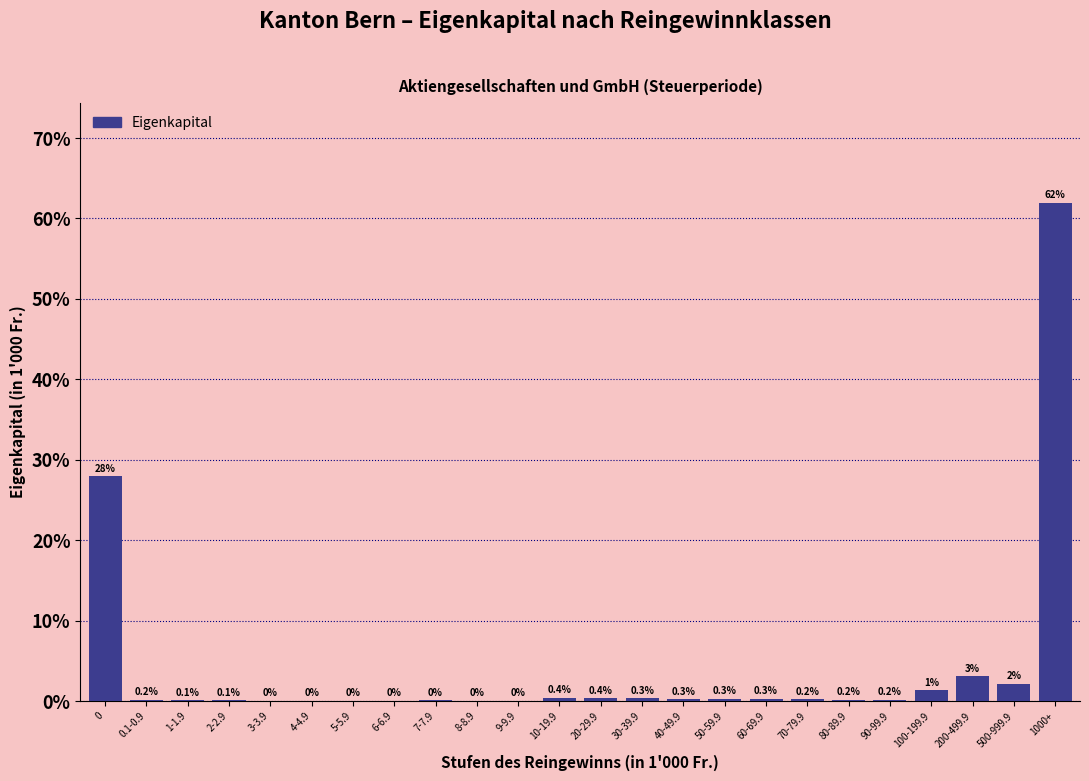

The chart shows a value of 0.1 at 9-9.9. True or false?

True